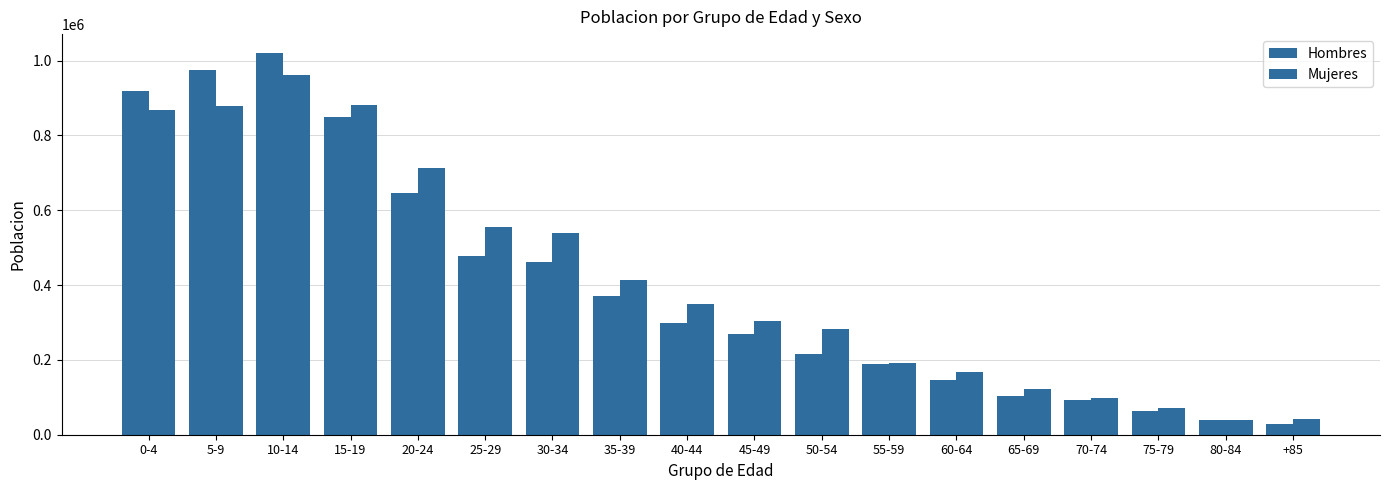

Are the bars grouped side by side (vs. stacked)?

Yes